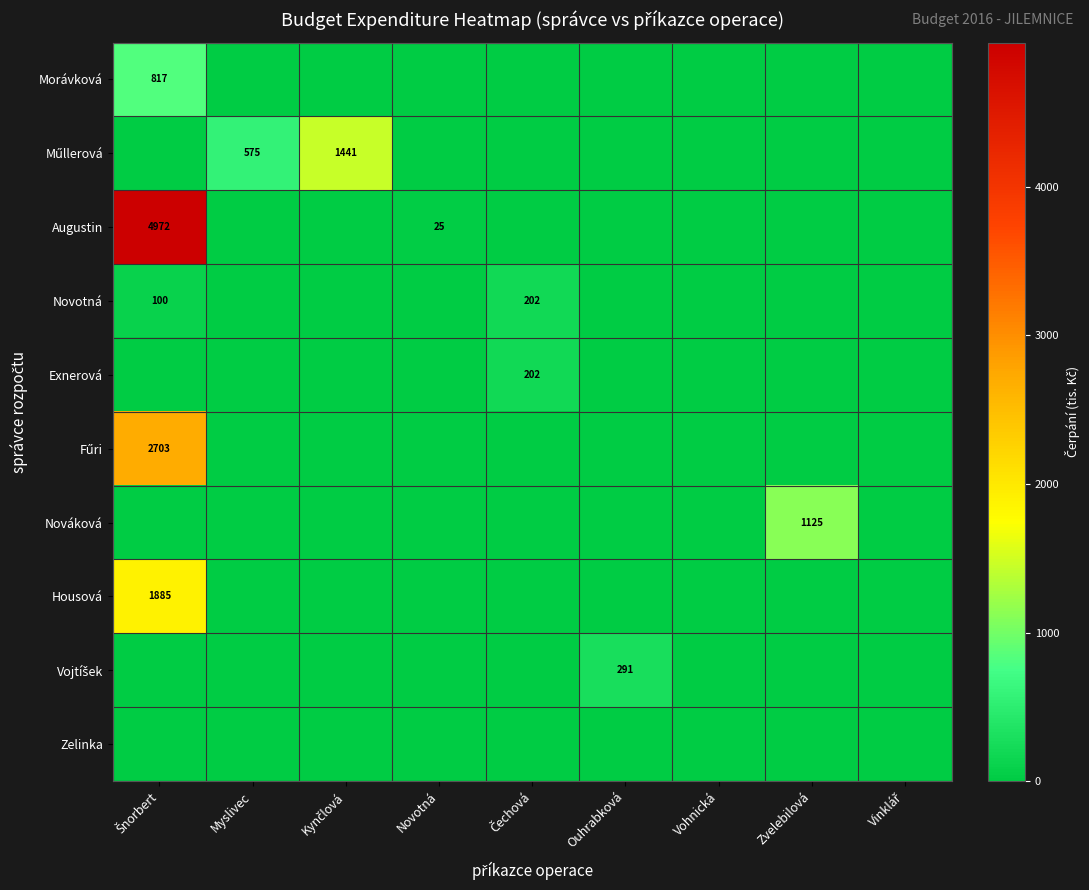

What is the maximum value shown in the chart?

4972.3